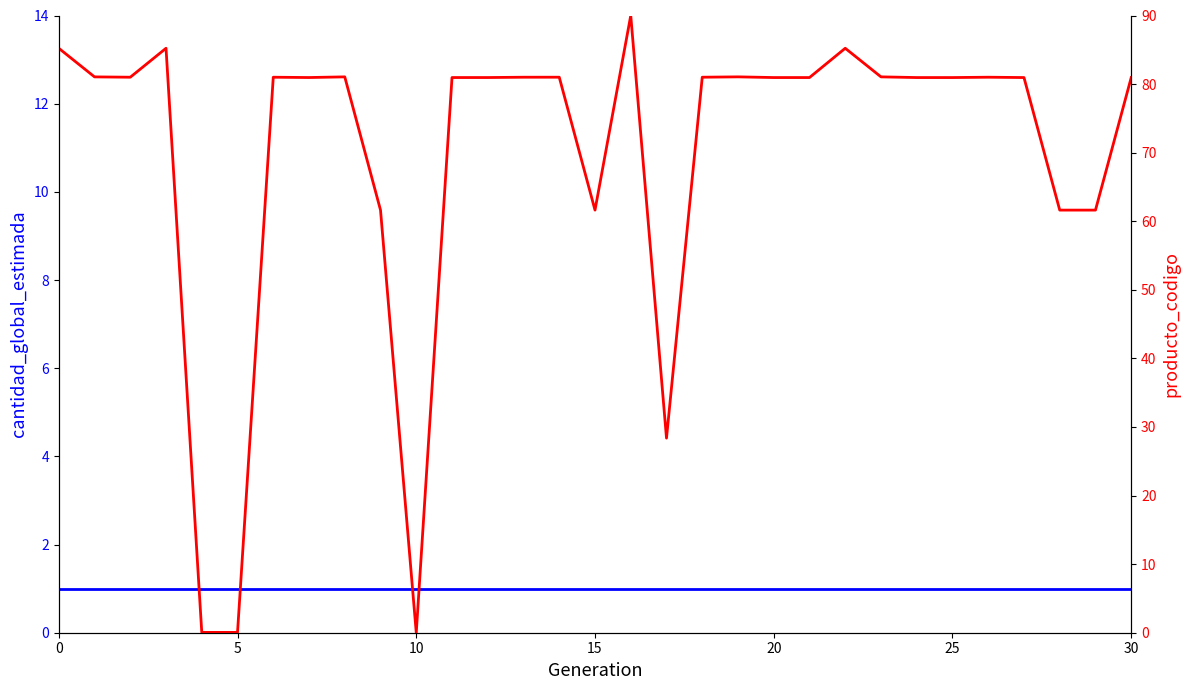

What is the total value across all series at 11?

82.0